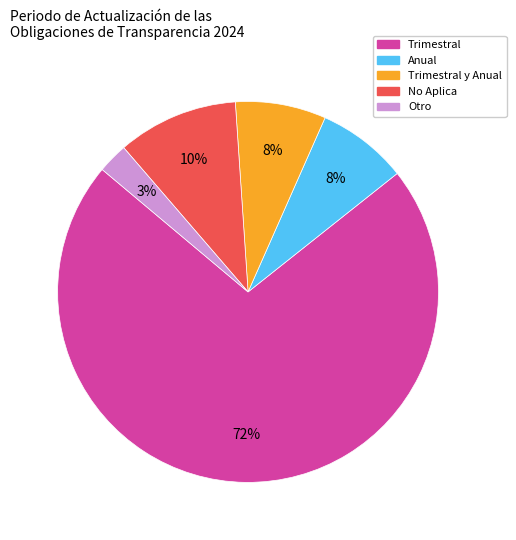

Which slice is the largest?

Trimestral